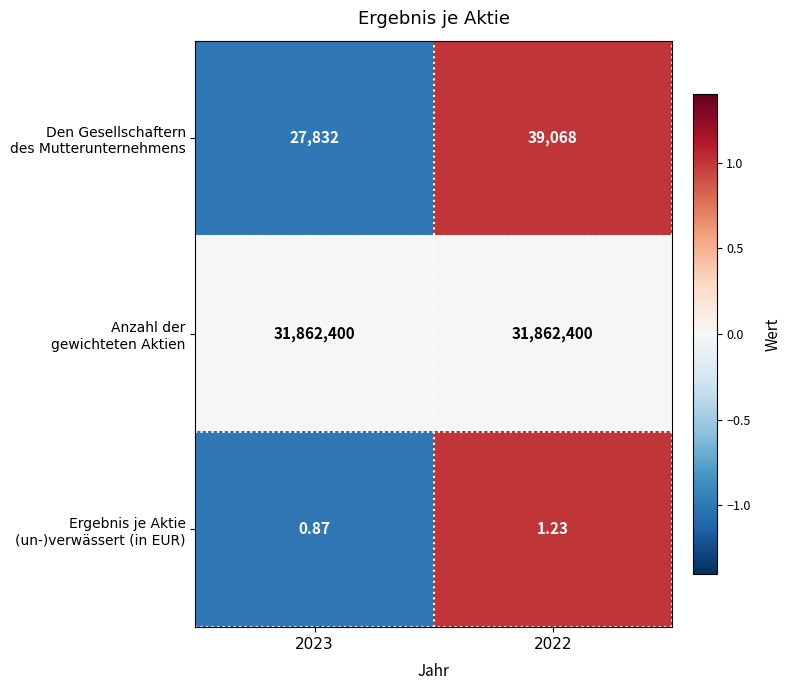

Rank the series at 2022 from highest to lowest value.

Den Gesellschaftern des Mutterunternehmens, Ergebnis je Aktie (un-)verwässert (in EUR), Anzahl der gewichteten Aktien